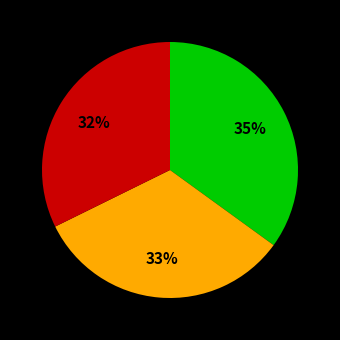

To the nearest percent, what is the average slice percentage?

33%